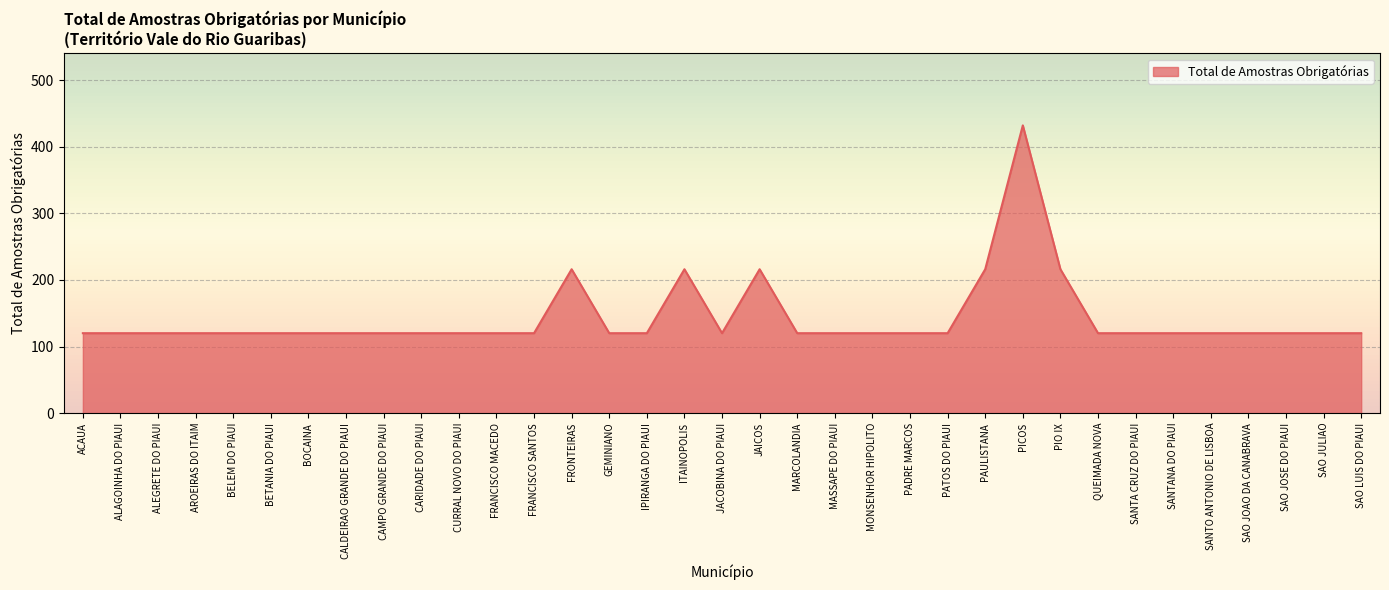

Which has a higher value, JAICOS or PATOS DO PIAUI?

JAICOS